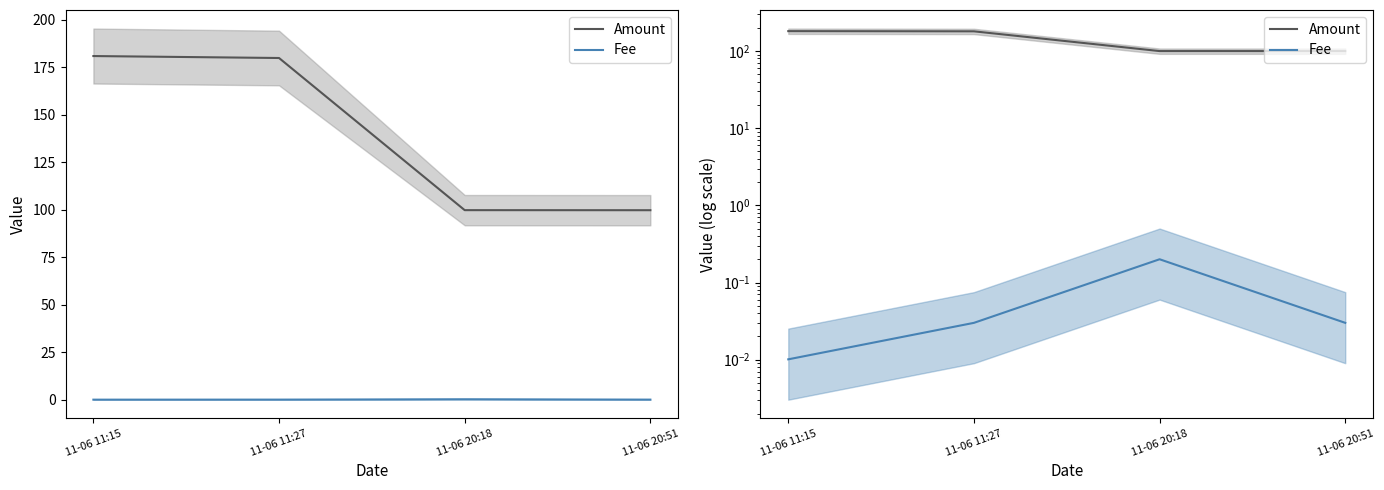

Reading left to right, extract all data points from this chart.

Amount: 181.0	180.0	99.8	99.8
Fee: 0.0	0.0	0.2	0.0